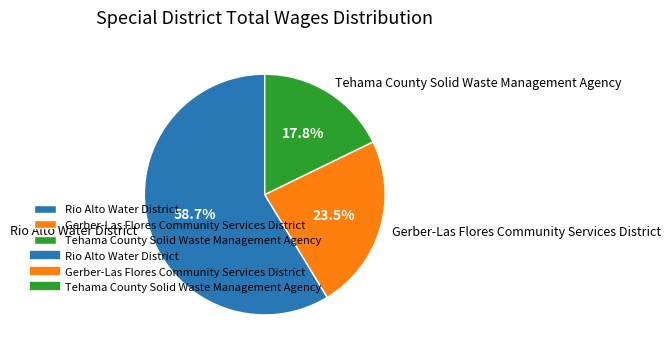

Is the sum of Tehama County Solid Waste Management Agency and Gerber-Las Flores Community Services District greater than half?

No